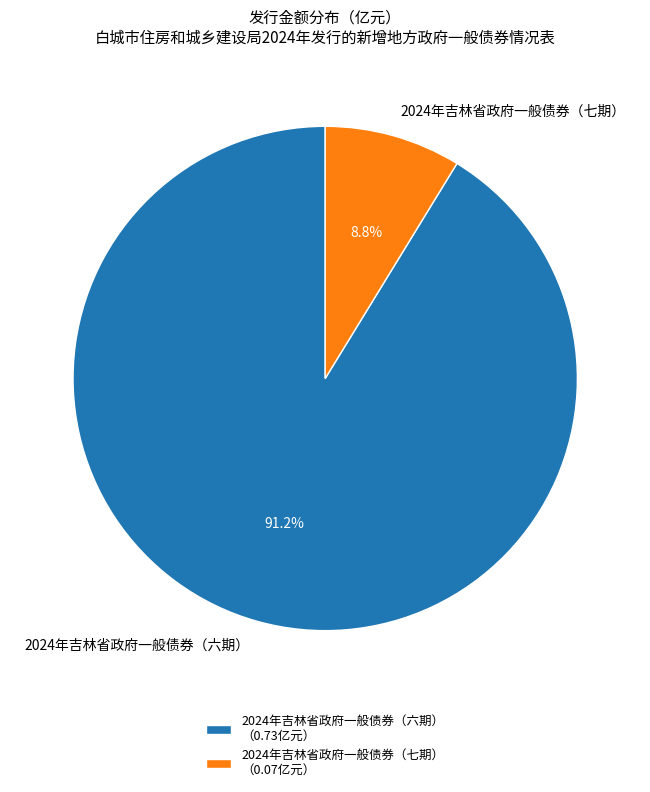

True or false: 2024年吉林省政府一般债券（六期） accounts for 98% of the total.

False